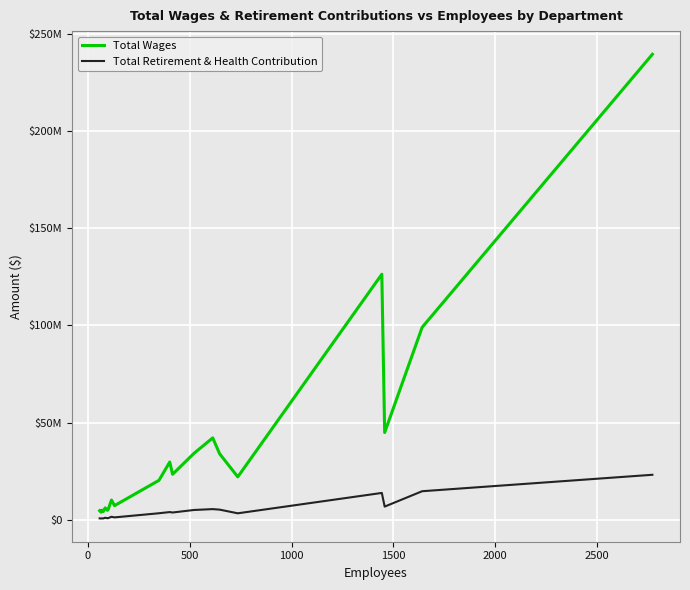

Does the chart display data point markers on the line(s)?

No